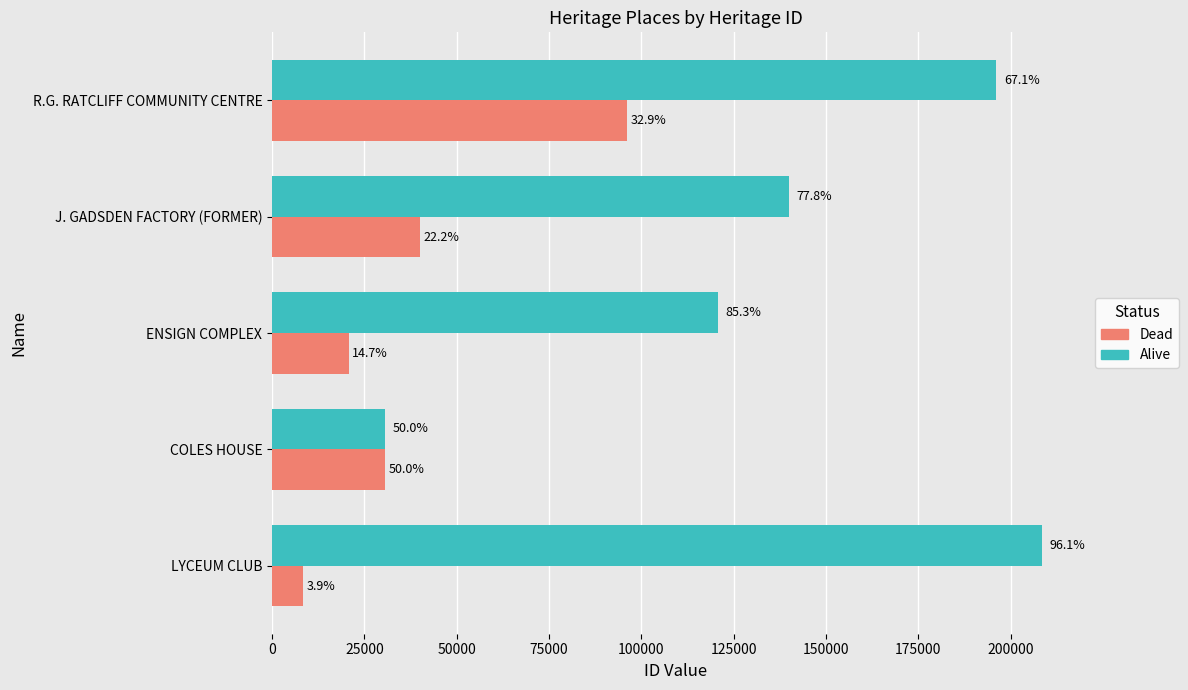

What are all the series names shown in the legend?

Dead, Alive